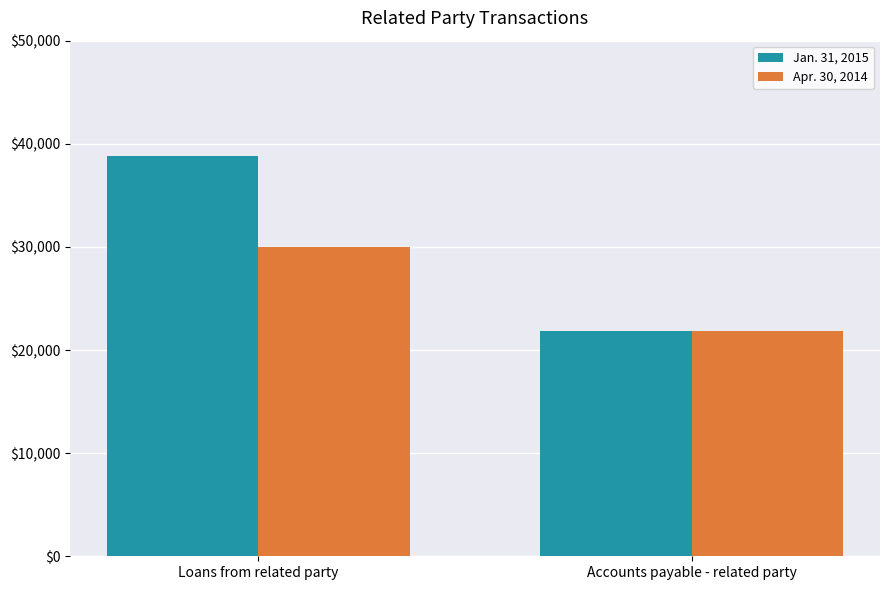

How many distinct data groups are displayed?

2